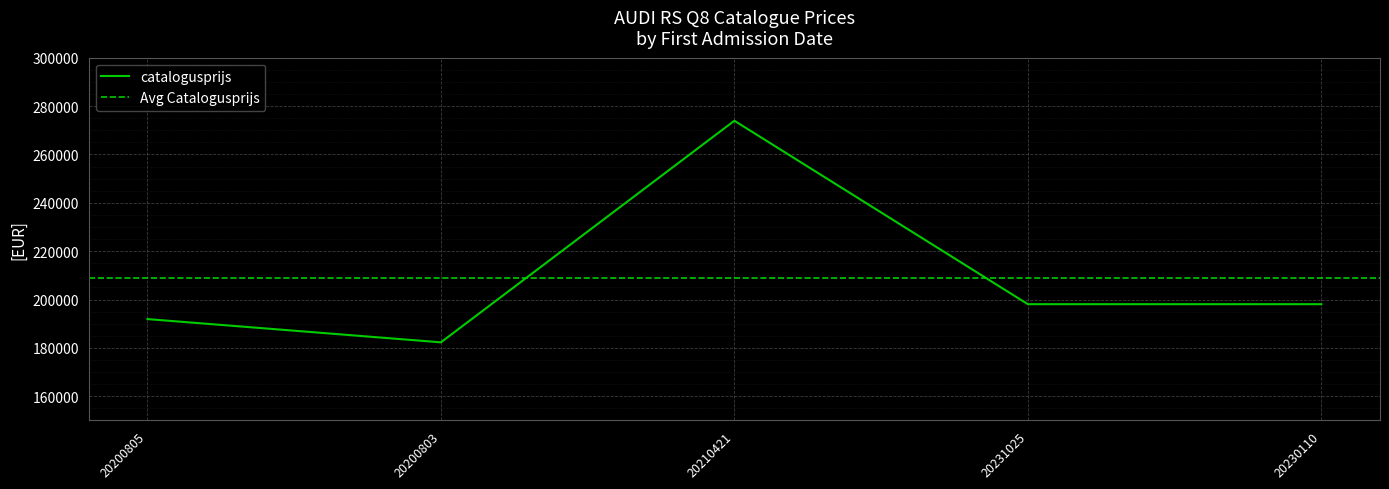

Reading right to left, transcribe all the data shown in this chart.

20230110=198085	20231025=198085	20210421=273934	20200803=182314	20200805=191925